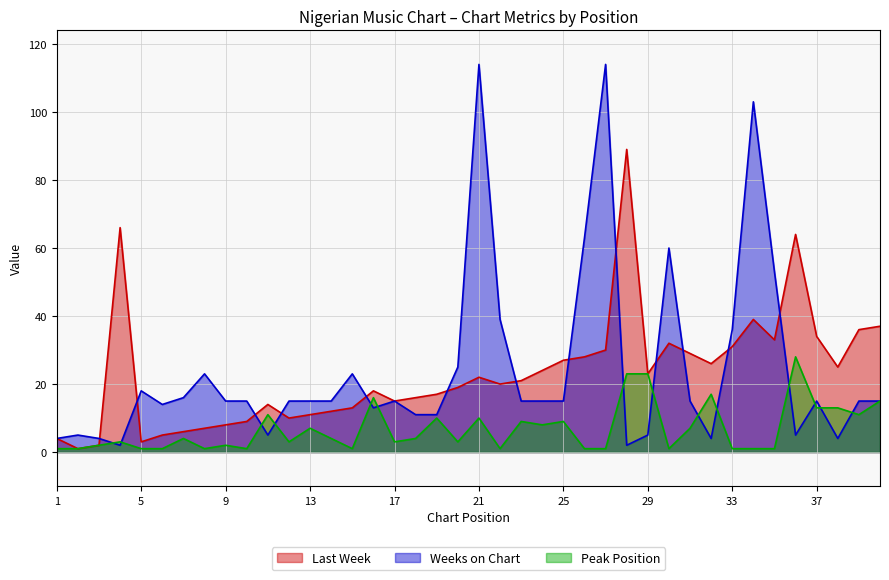

What is the average value of the Weeks on Chart series?

24